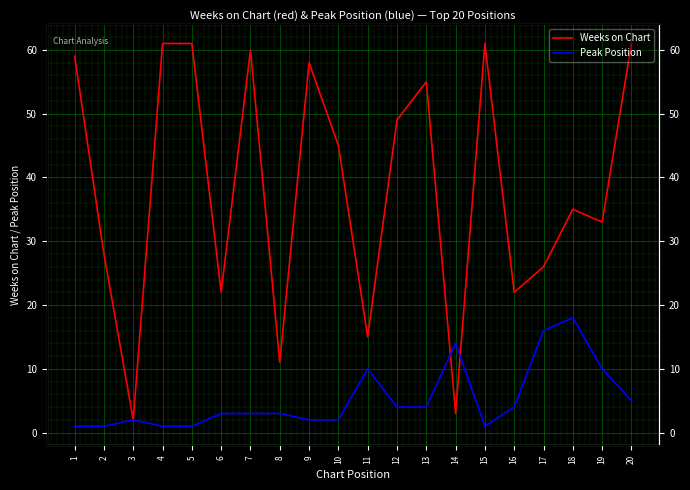

How many lines are shown in the chart?

2